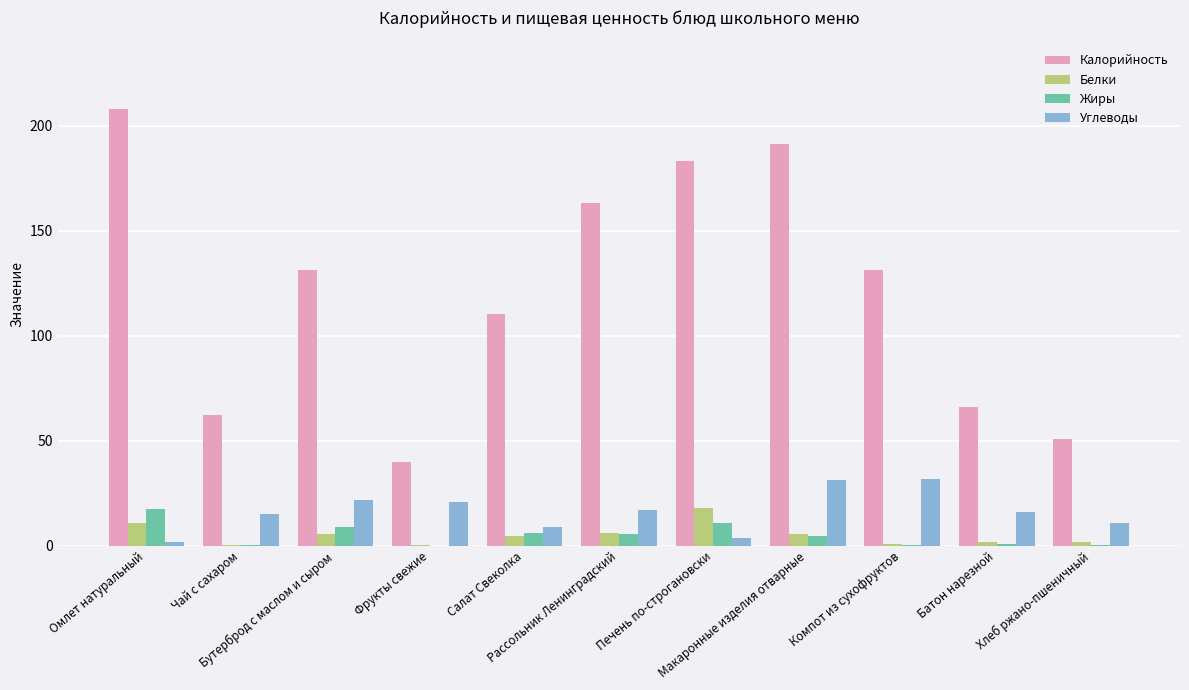

What is the greatest value displayed?

208.0